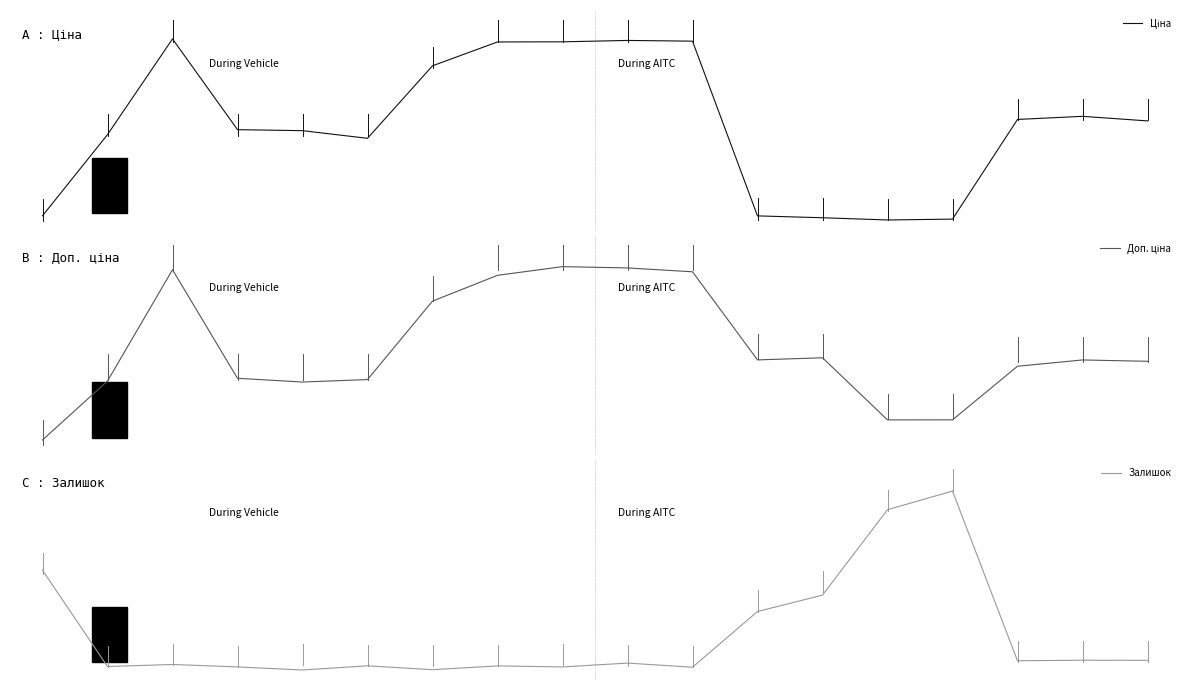

How many times do Ціна and Залишок cross each other?

2